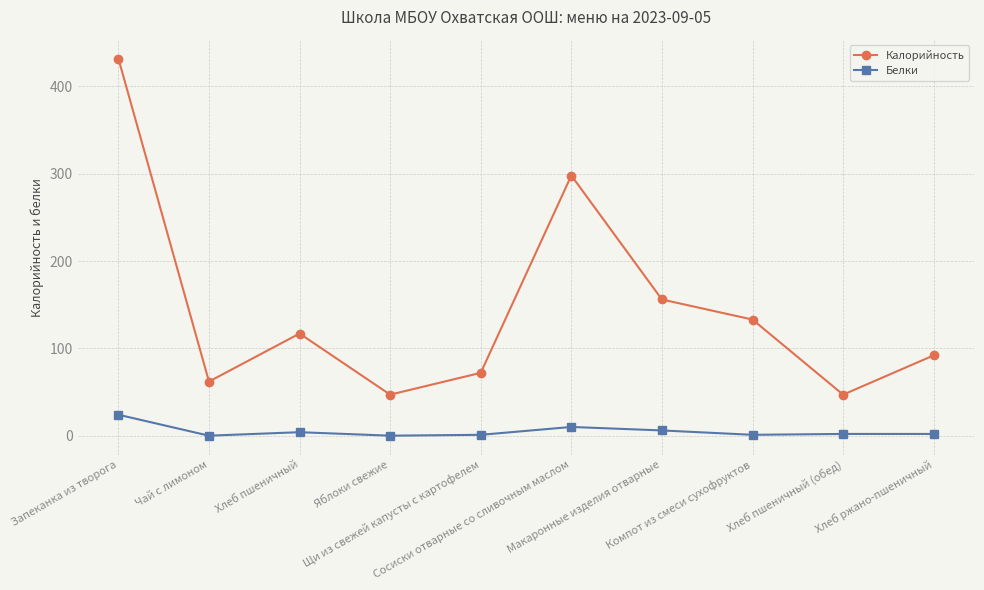

What are all the series names shown in the legend?

Калорийность, Белки